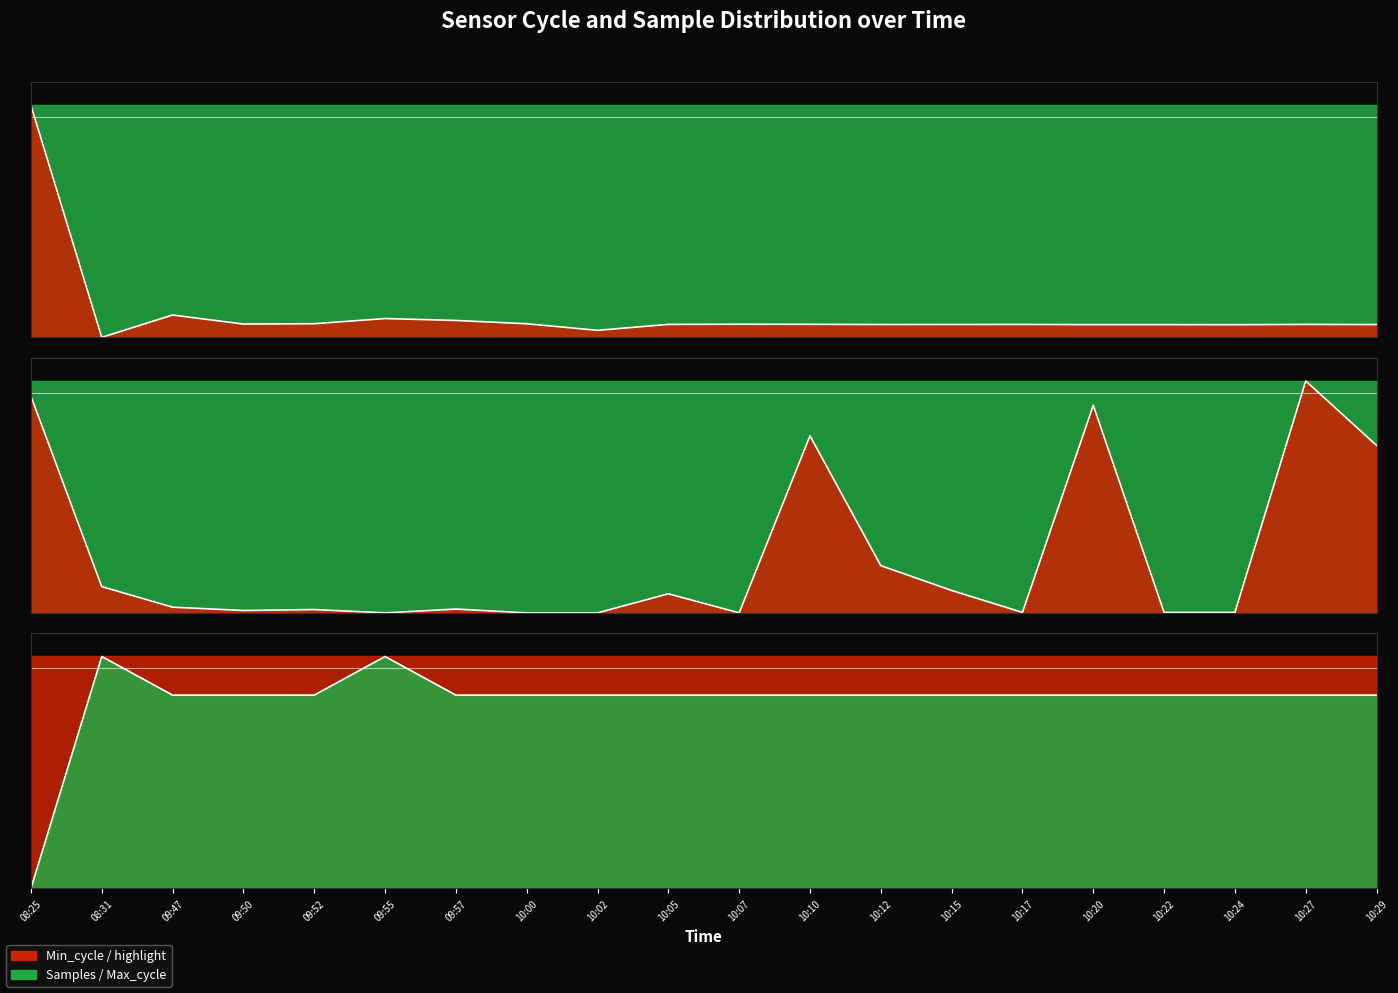

At which category is the sum across all series the highest?

08:25